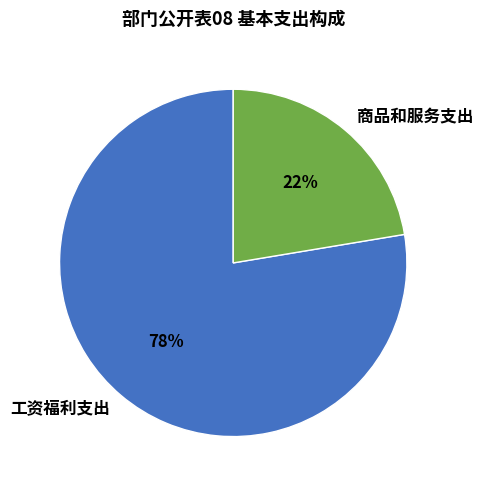

Does 商品和服务支出 account for over 50% of the chart?

No